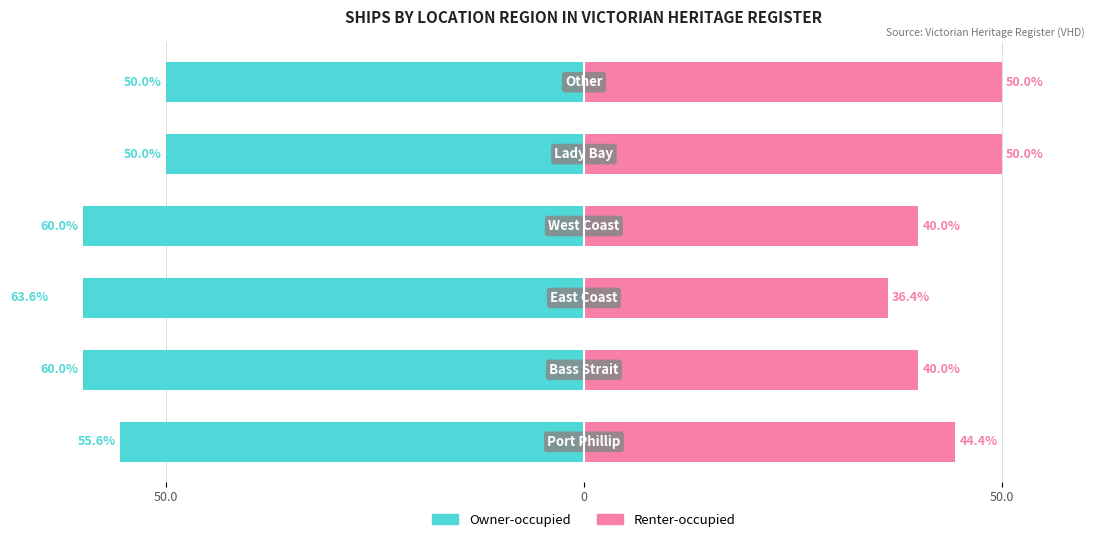

What is the difference between the highest and lowest values at 50.0?

100.0